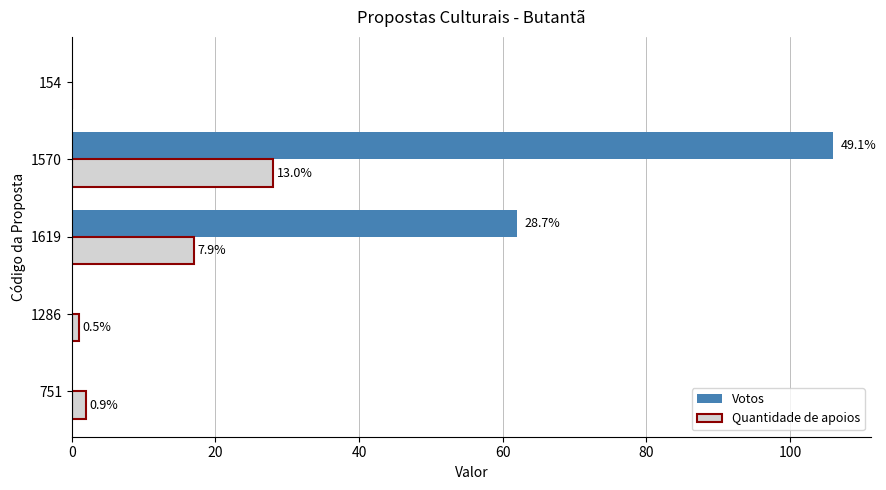

What are all the series names shown in the legend?

Votos, Quantidade de apoios